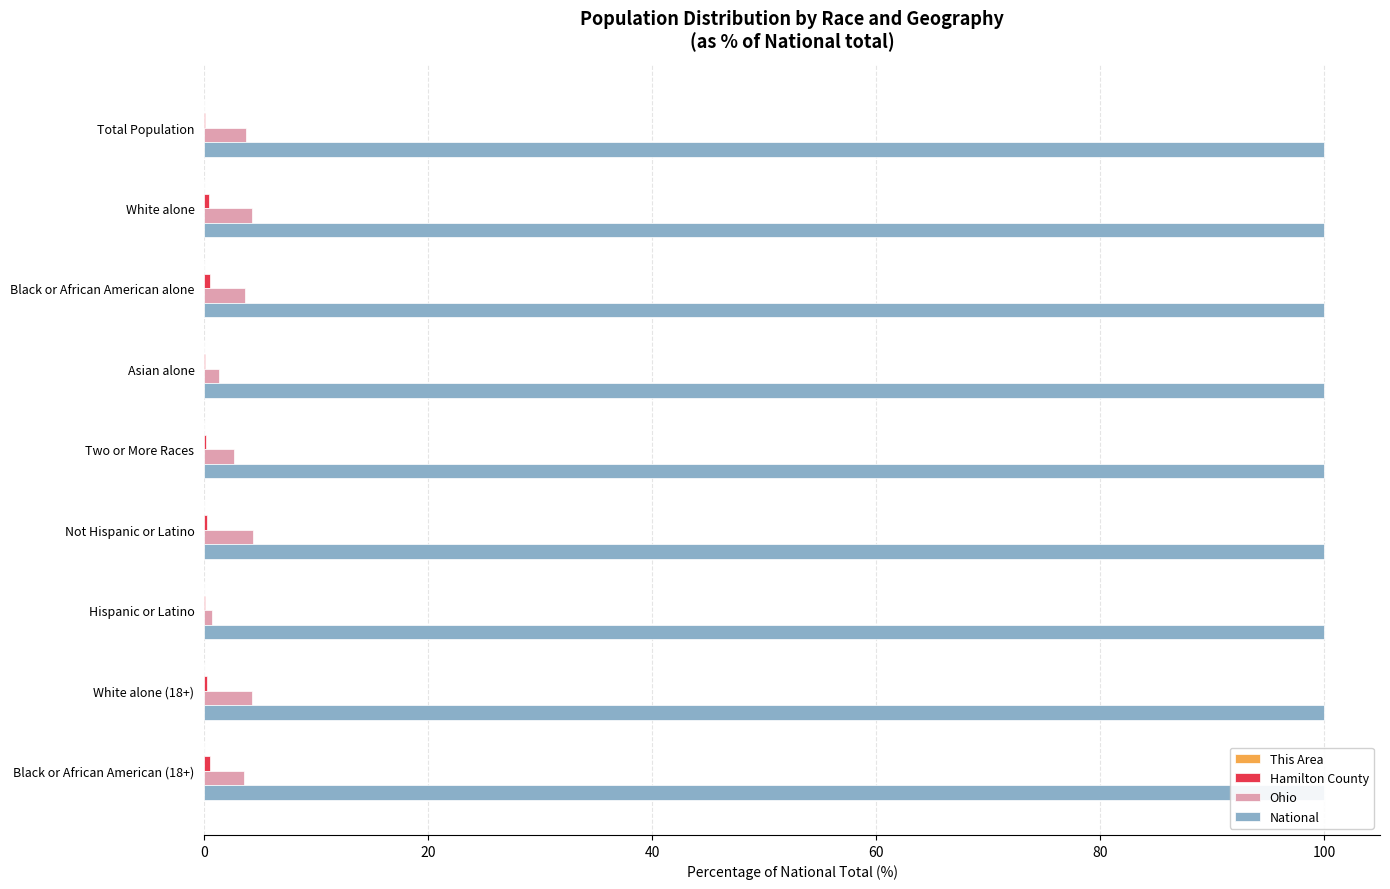

Which series has the largest range (max minus min)?

Ohio